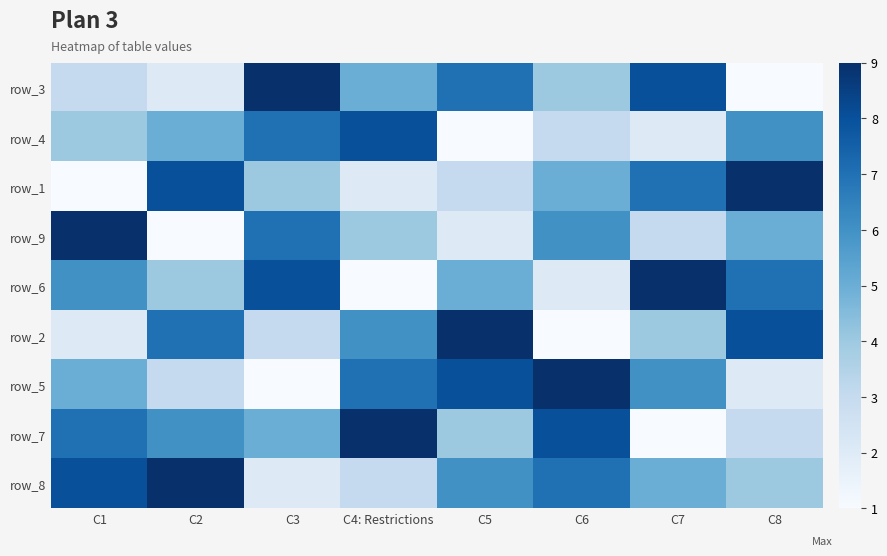

What is the lowest value of the row_4 series?

1